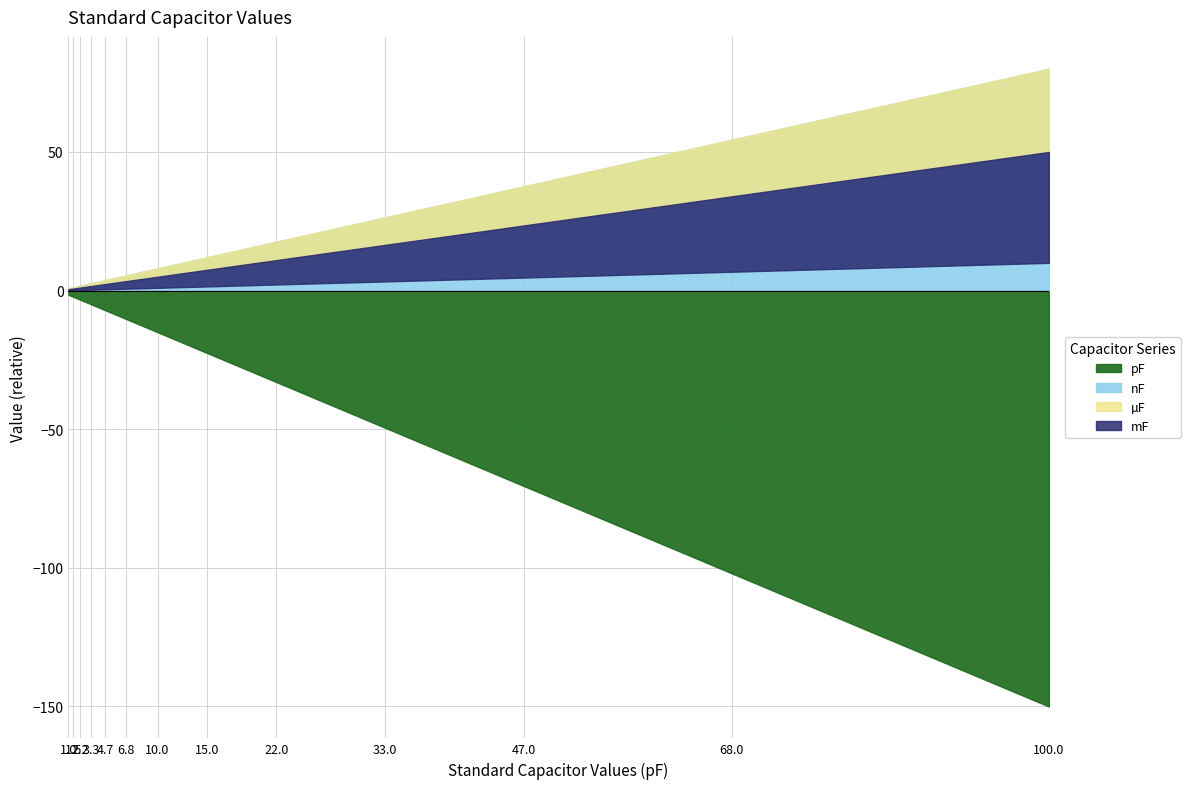

At which label does nF reach its minimum?

1